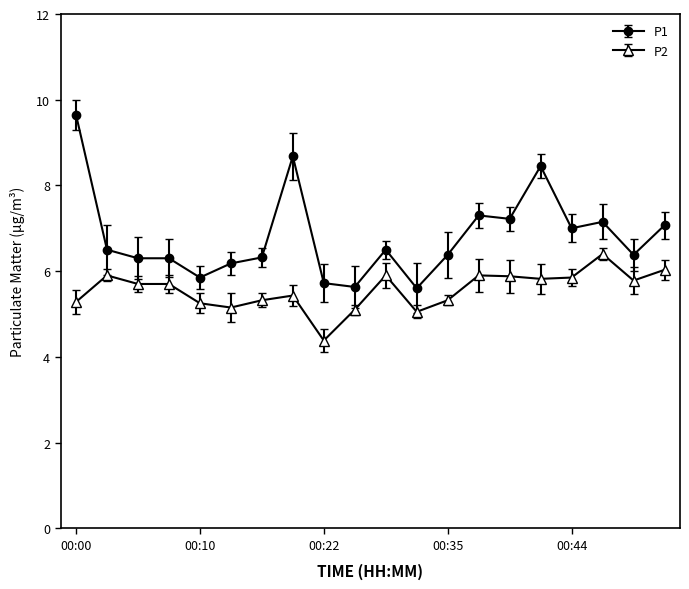

Which series has the largest total across all categories?

P1